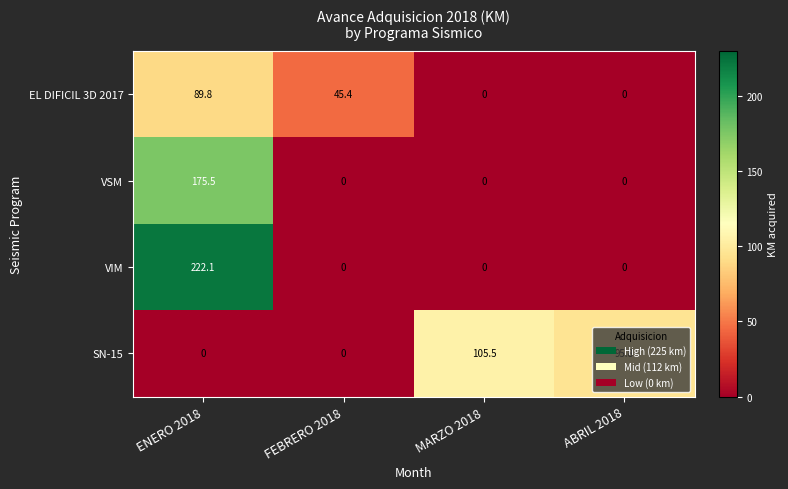

At which category is the sum across all series the highest?

ENERO 2018